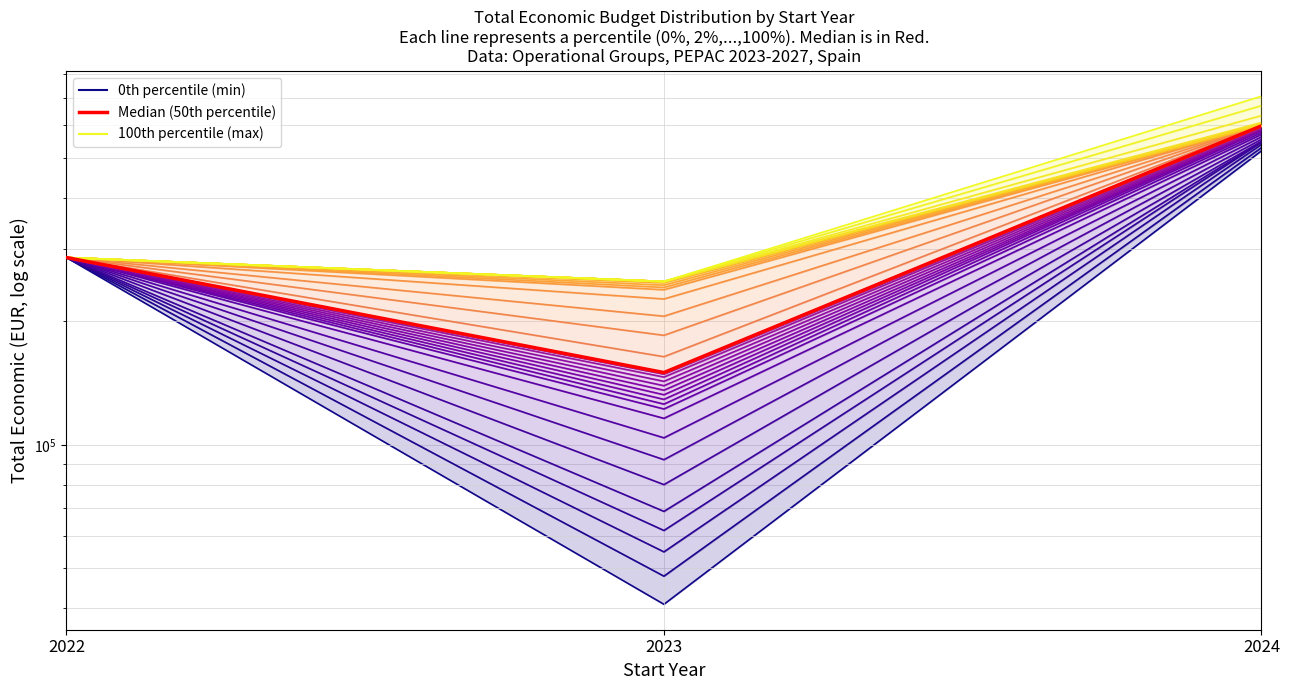

The value of p50 at 2024 is 976838. True or false?

False